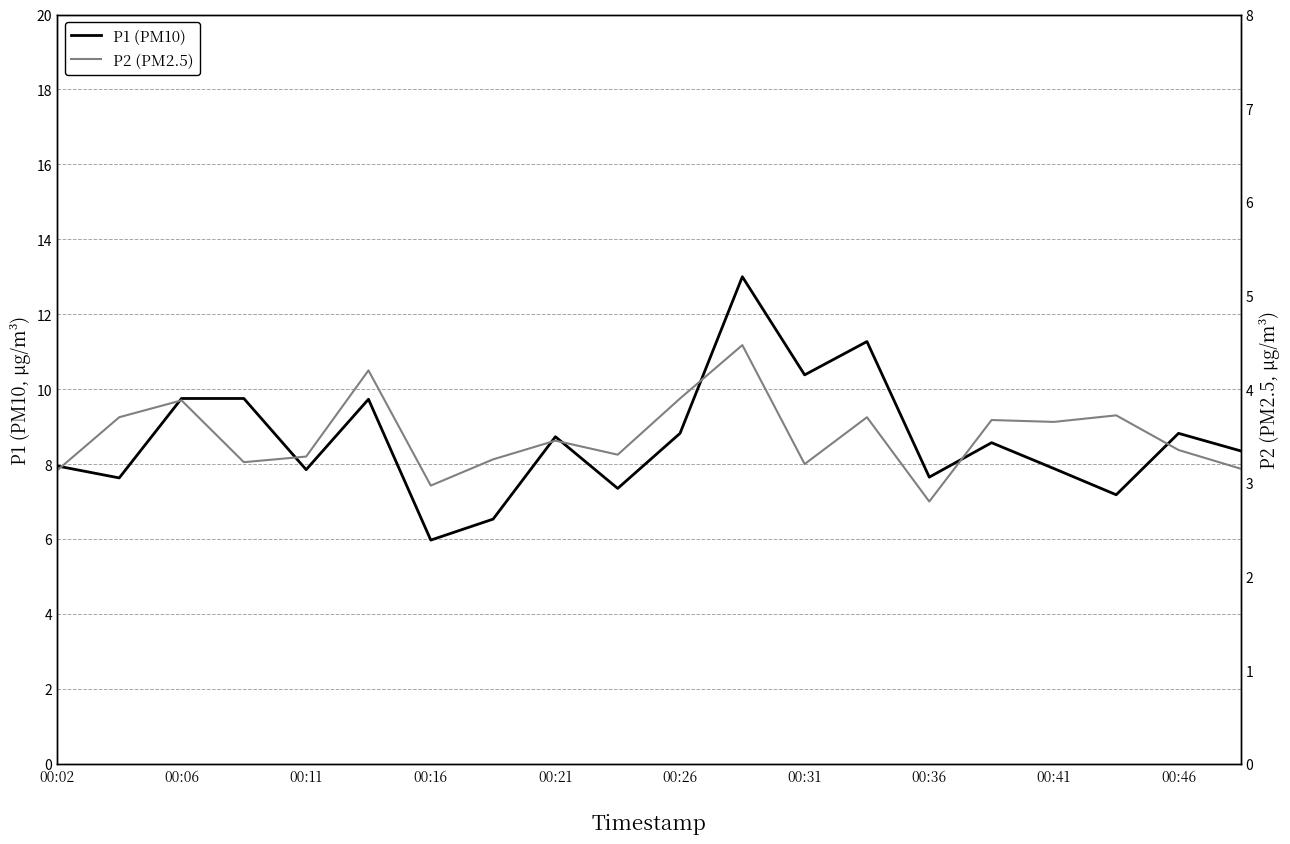

List the series in order of their peak value, highest first.

P1 (PM10), P2 (PM2.5)